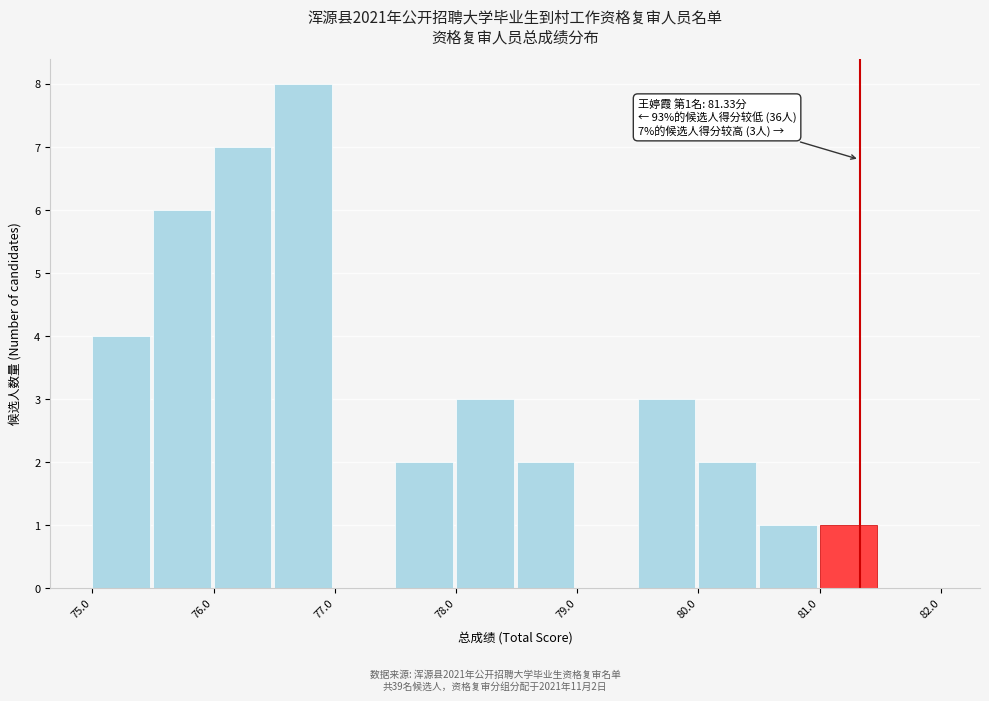

Over which range of the x-axis is the bar tallest?

76.5 to 77.0